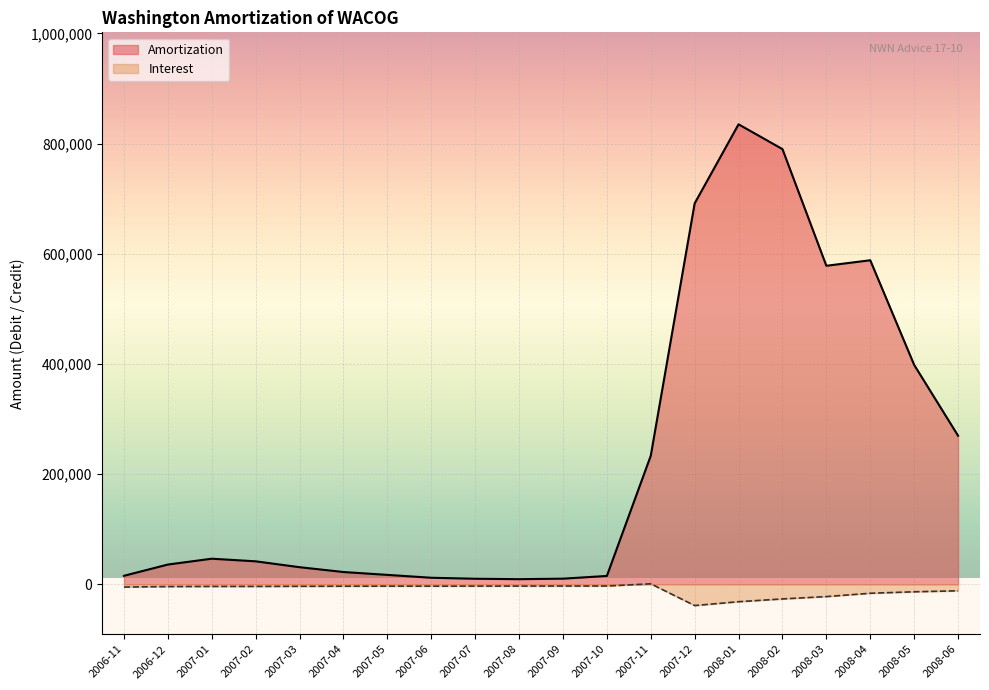

True or false: Amortization has more than 2 points higher than both neighbors.

True